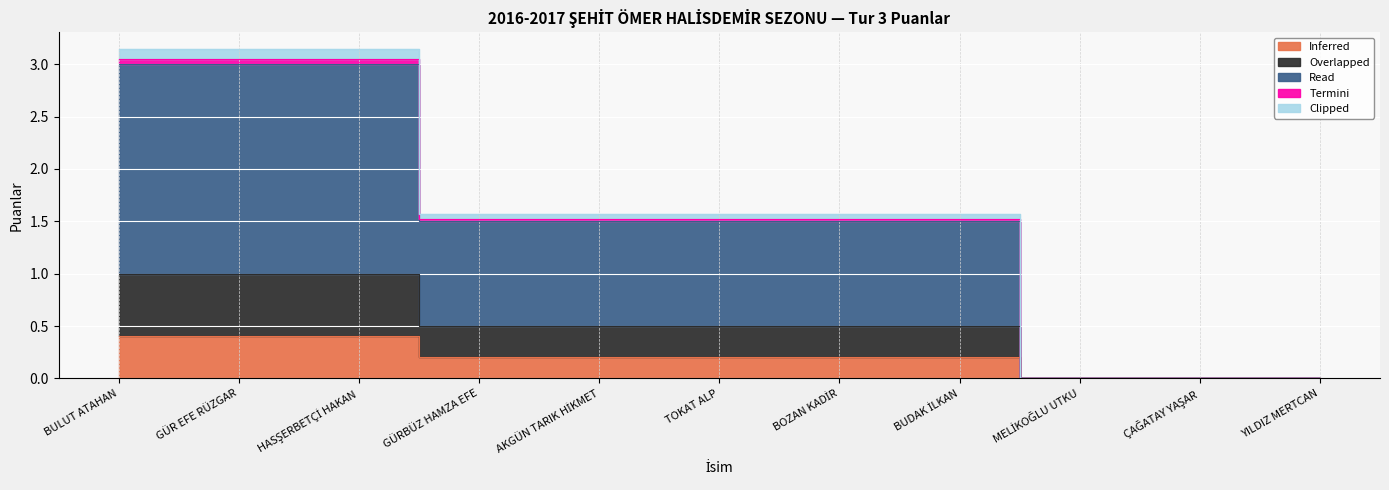

How many data points in Overlapped are above 0?

8